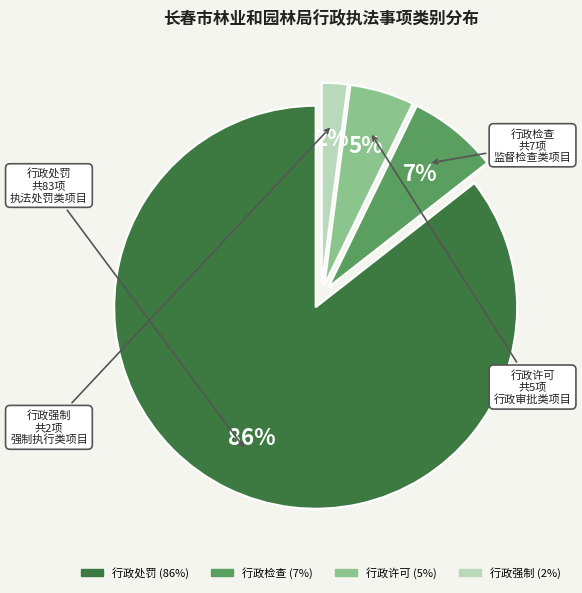

How many slices are in this pie chart?

4